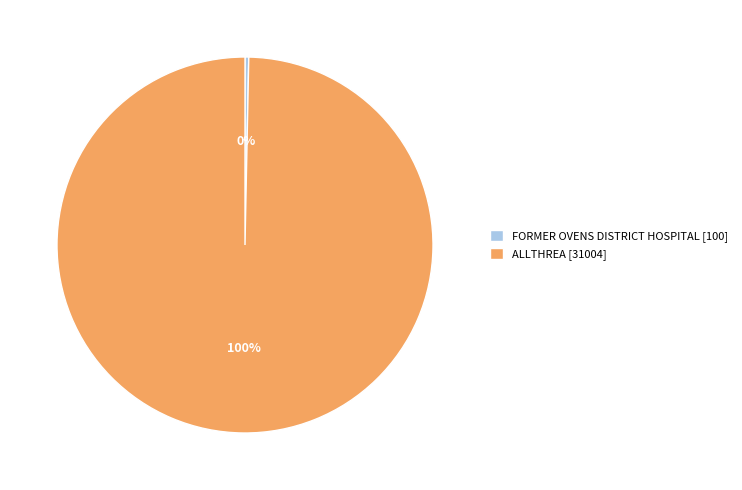

Combined, do FORMER OVENS DISTRICT HOSPITAL and ALLTHREA account for over 50%?

Yes